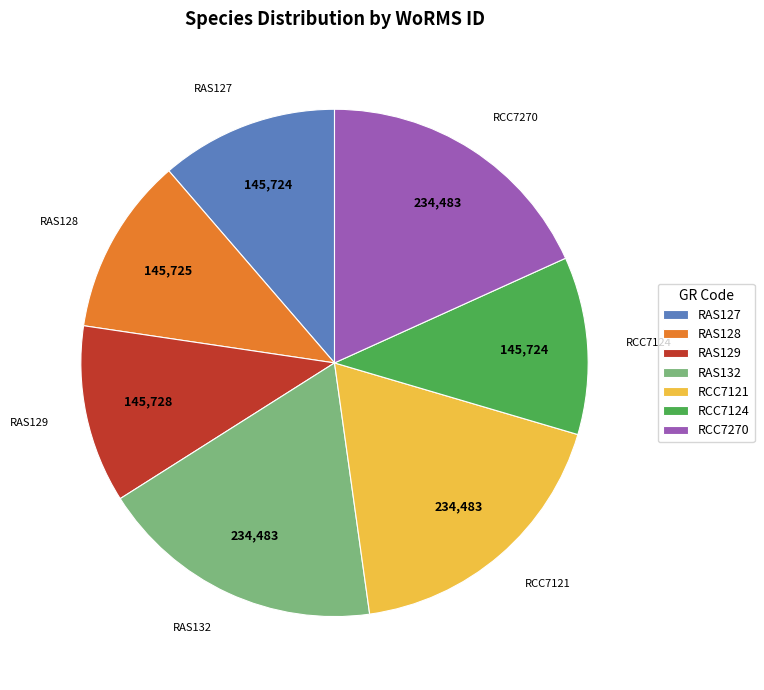

What is the ratio of the value at RAS132 to the value at RAS128?

1.6